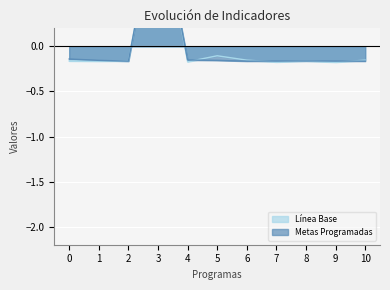

Rank the series by their maximum value, from lowest to highest.

Línea Base, Metas Programadas